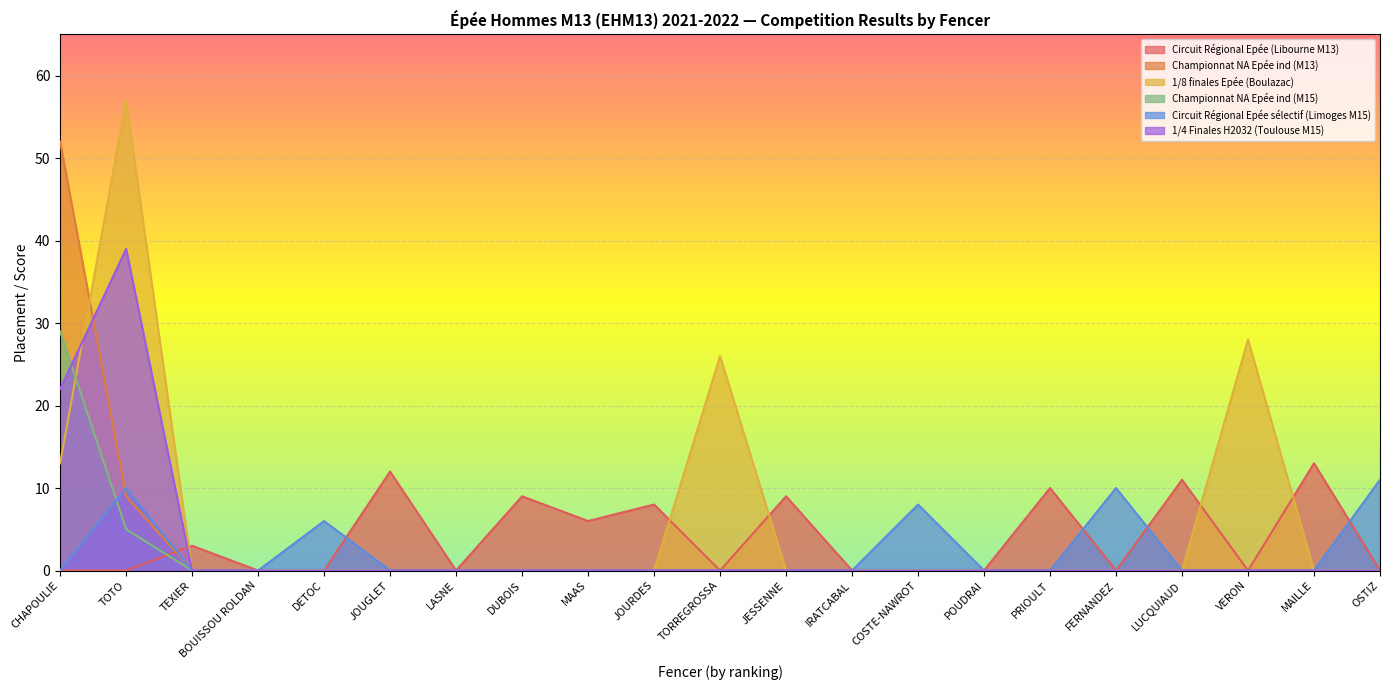

Reading left to right, extract all data points from this chart.

Circuit Régional Epée (Libourne M13): CHAPOULIE=0	TOTO=0	TEXIER=3	BOUISSOU ROLDAN=0	DETOC=0	JOUGLET=12	LASNE=0	DUBOIS=9	MAAS=6	JOURDES=8	TORREGROSSA=0	JESSENNE=9	IRATCABAL=0	COSTE-NAWROT=0	POUDRAI=0	PRIOULT=10	FERNANDEZ=0	LUCQUIAUD=11	VERON=0	MAILLE=13	OSTIZ=0
Championnat NA Epée ind (M13): CHAPOULIE=52	TOTO=9	TEXIER=0	BOUISSOU ROLDAN=0	DETOC=0	JOUGLET=0	LASNE=0	DUBOIS=0	MAAS=0	JOURDES=0	TORREGROSSA=0	JESSENNE=0	IRATCABAL=0	COSTE-NAWROT=0	POUDRAI=0	PRIOULT=0	FERNANDEZ=0	LUCQUIAUD=0	VERON=0	MAILLE=0	OSTIZ=0
1/8 finales Epée (Boulazac): CHAPOULIE=13	TOTO=57	TEXIER=0	BOUISSOU ROLDAN=0	DETOC=0	JOUGLET=0	LASNE=0	DUBOIS=0	MAAS=0	JOURDES=0	TORREGROSSA=26	JESSENNE=0	IRATCABAL=0	COSTE-NAWROT=0	POUDRAI=0	PRIOULT=0	FERNANDEZ=0	LUCQUIAUD=0	VERON=28	MAILLE=0	OSTIZ=0
Championnat NA Epée ind (M15): CHAPOULIE=29	TOTO=5	TEXIER=0	BOUISSOU ROLDAN=0	DETOC=0	JOUGLET=0	LASNE=0	DUBOIS=0	MAAS=0	JOURDES=0	TORREGROSSA=0	JESSENNE=0	IRATCABAL=0	COSTE-NAWROT=0	POUDRAI=0	PRIOULT=0	FERNANDEZ=0	LUCQUIAUD=0	VERON=0	MAILLE=0	OSTIZ=0
Circuit Régional Epée sélectif (Limoges M15): CHAPOULIE=0	TOTO=10	TEXIER=0	BOUISSOU ROLDAN=0	DETOC=6	JOUGLET=0	LASNE=0	DUBOIS=0	MAAS=0	JOURDES=0	TORREGROSSA=0	JESSENNE=0	IRATCABAL=0	COSTE-NAWROT=8	POUDRAI=0	PRIOULT=0	FERNANDEZ=10	LUCQUIAUD=0	VERON=0	MAILLE=0	OSTIZ=11
1/4 Finales H2032 (Toulouse M15): CHAPOULIE=22	TOTO=39	TEXIER=0	BOUISSOU ROLDAN=0	DETOC=0	JOUGLET=0	LASNE=0	DUBOIS=0	MAAS=0	JOURDES=0	TORREGROSSA=0	JESSENNE=0	IRATCABAL=0	COSTE-NAWROT=0	POUDRAI=0	PRIOULT=0	FERNANDEZ=0	LUCQUIAUD=0	VERON=0	MAILLE=0	OSTIZ=0